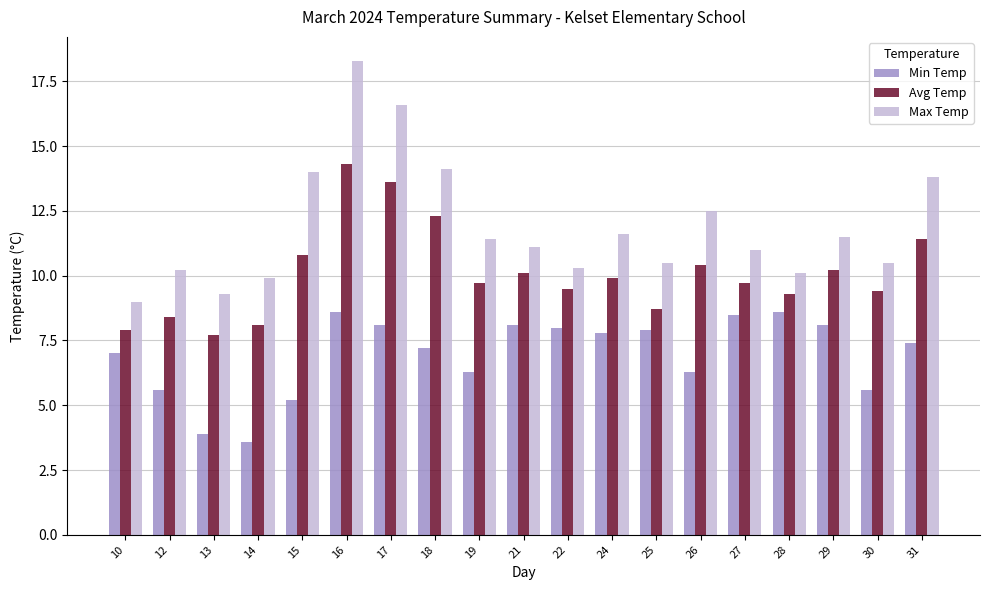

What is the difference between the Min Temp values at 26 and 15?

1.1